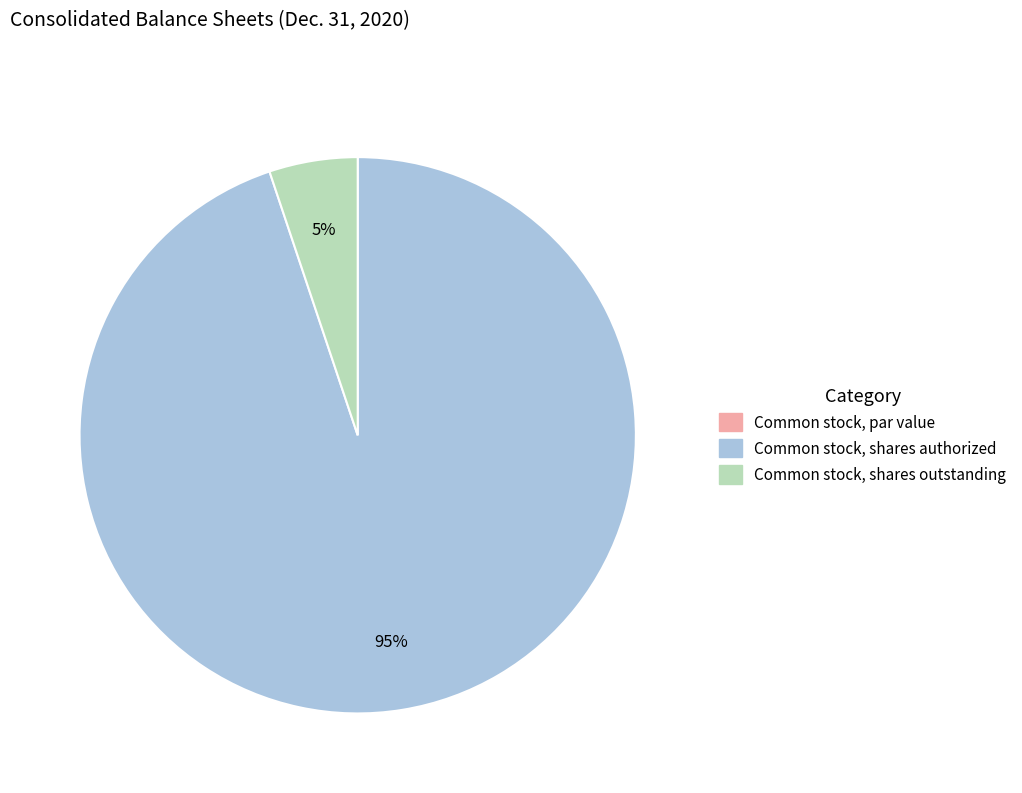

Is it true that Common stock, shares authorized is 88% of the pie?

False